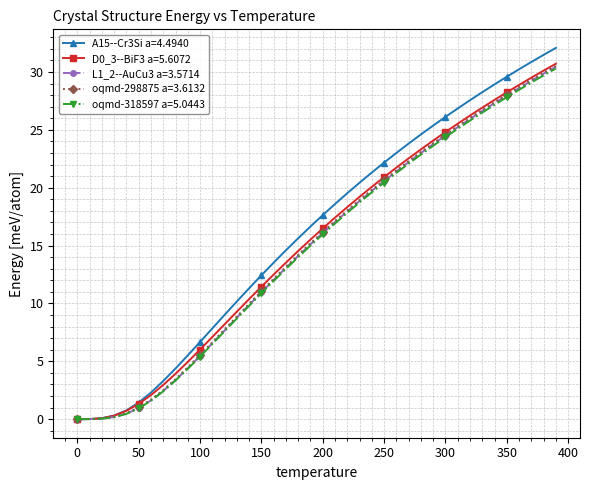

Which series has the widest spread of values?

A15--Cr3Si a=4.4940